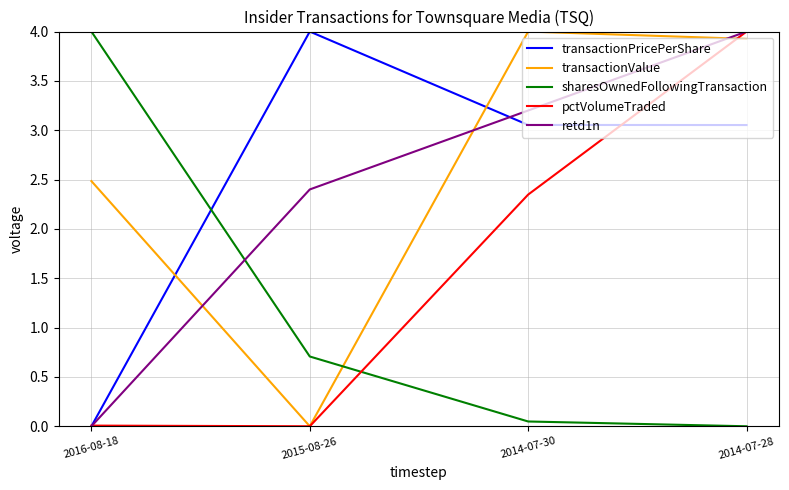

What is the maximum value shown in the chart?

4.0